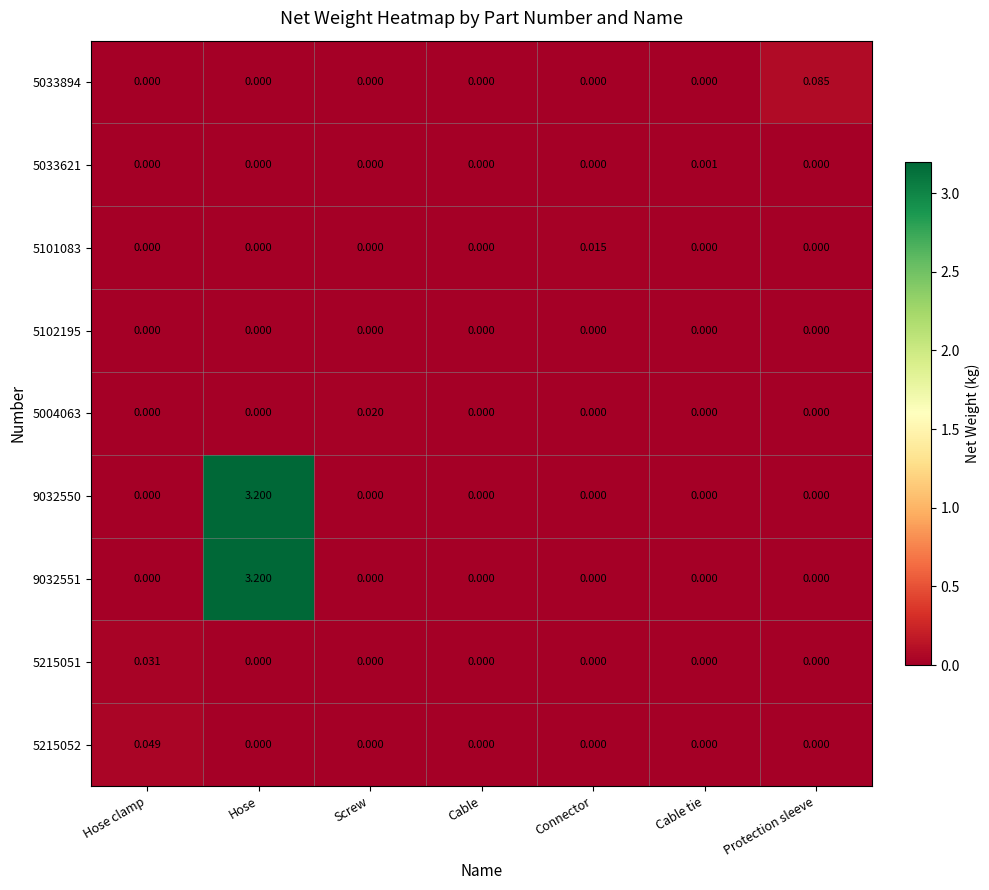

Is the value of 5215051 at Connector greater than the value of 5101083 at Connector?

No